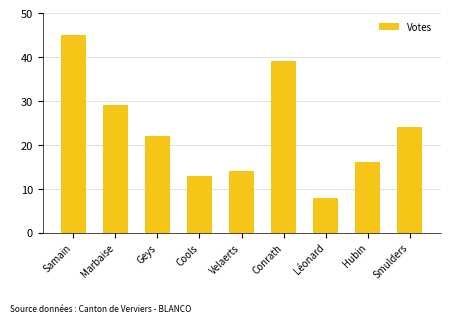

What is the label of the 4th bar from the left?

Cools